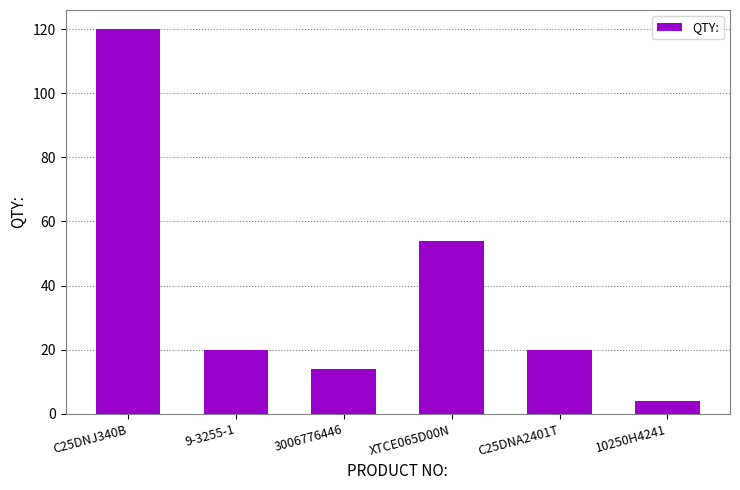

The value at C25DNA2401T is 31. True or false?

False